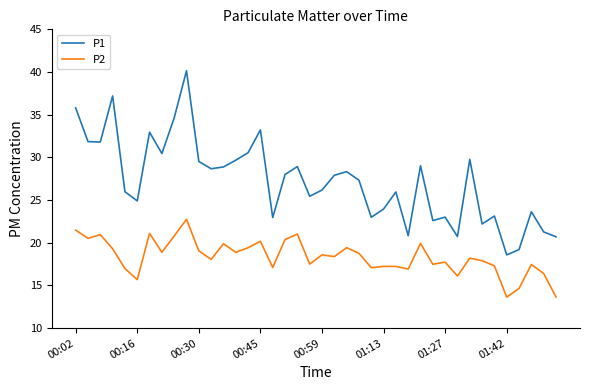

Which series has the widest spread of values?

P1